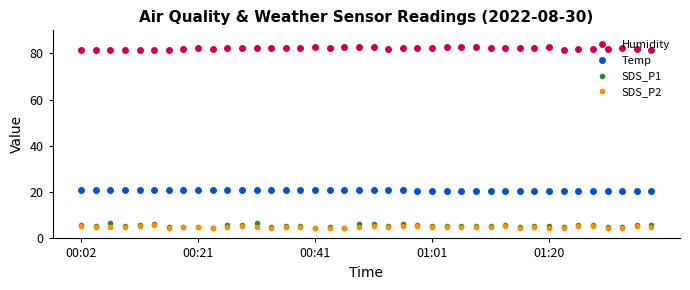

What is the difference between the maximum and minimum values in the Temp series?

0.5